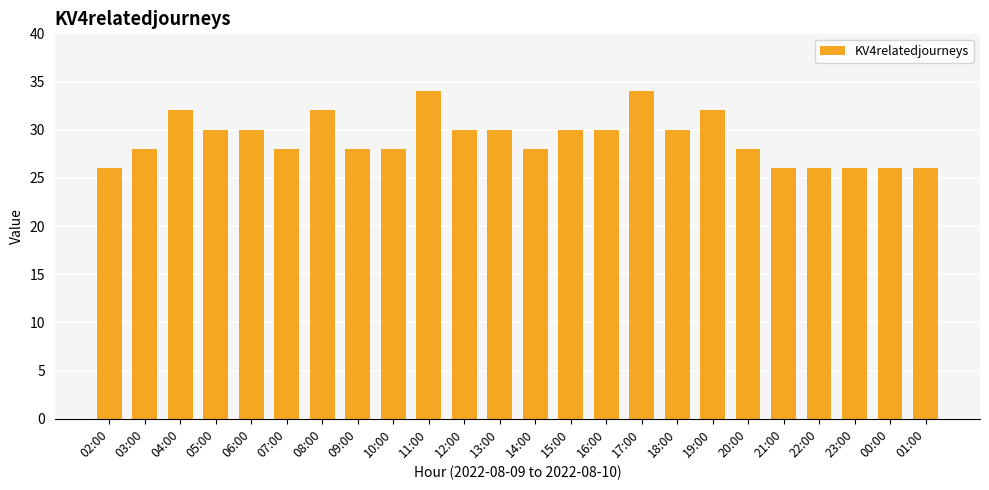

Reading left to right, extract all data points from this chart.

02:00=26	03:00=28	04:00=32	05:00=30	06:00=30	07:00=28	08:00=32	09:00=28	10:00=28	11:00=34	12:00=30	13:00=30	14:00=28	15:00=30	16:00=30	17:00=34	18:00=30	19:00=32	20:00=28	21:00=26	22:00=26	23:00=26	00:00=26	01:00=26